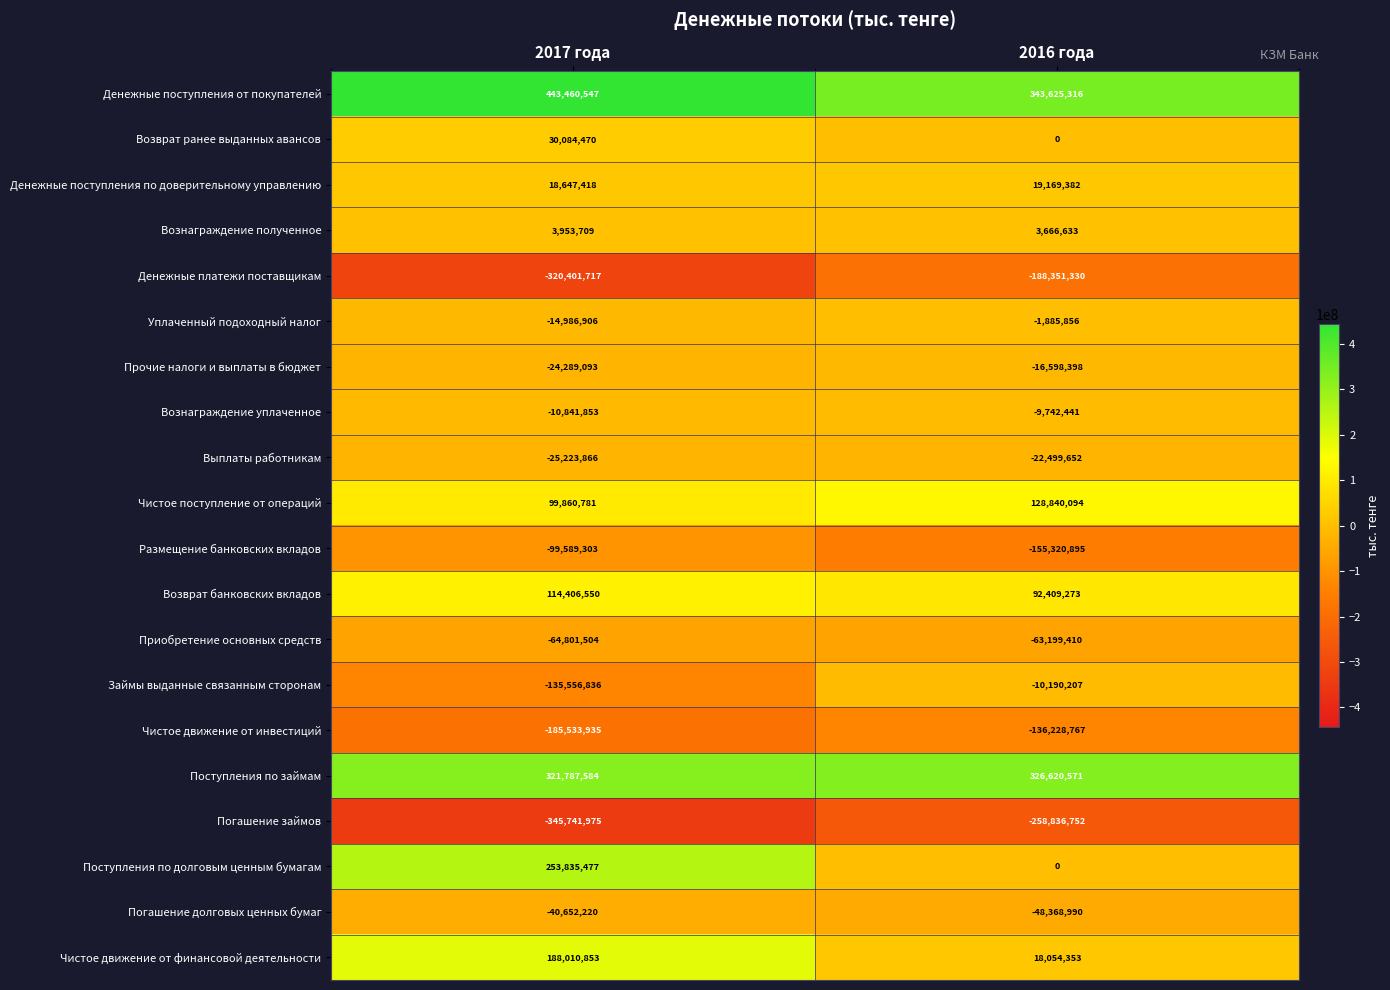

At which category is the sum across all series the highest?

2017 года